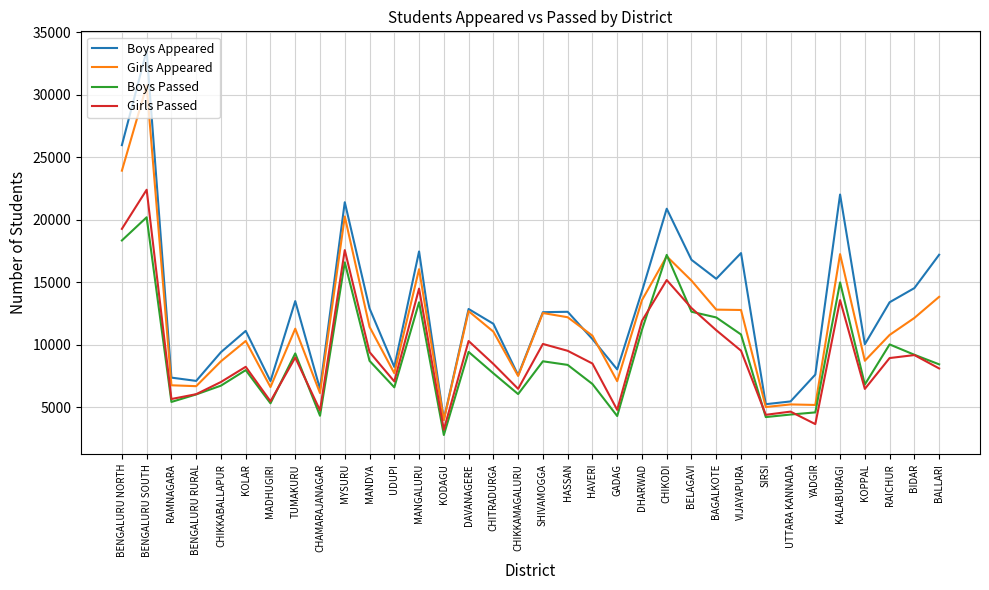

At which category is the sum across all series the highest?

BENGALURU SOUTH